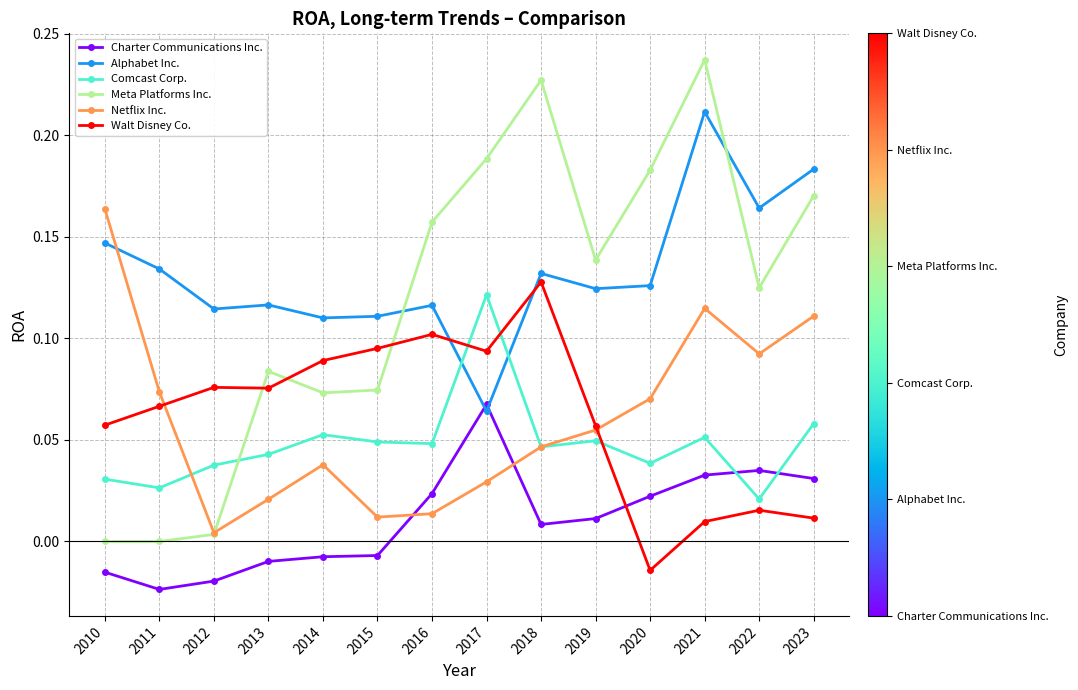

Which series has the largest range (max minus min)?

Meta Platforms Inc.